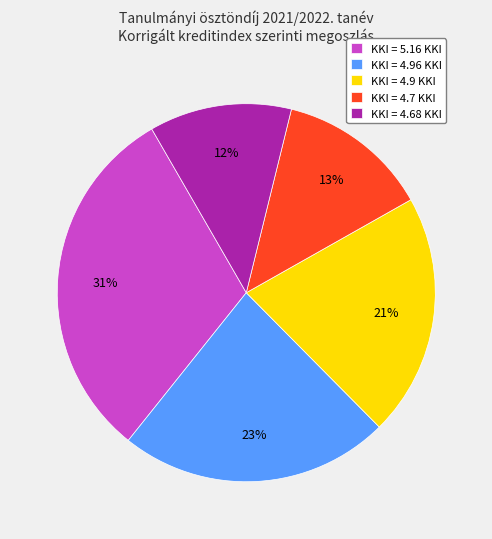

Approximately how many times larger is the value at KKI = 4.9 KKI compared to KKI = 4.96 KKI?

0.9